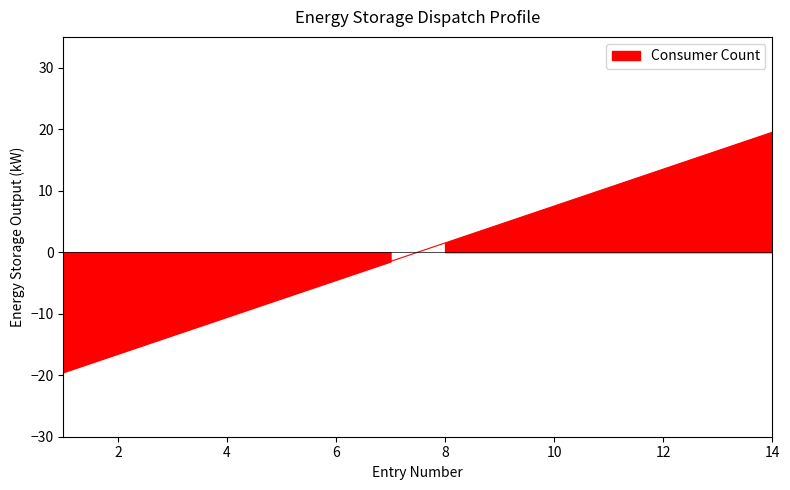

The value at 2 is -16.5. True or false?

True